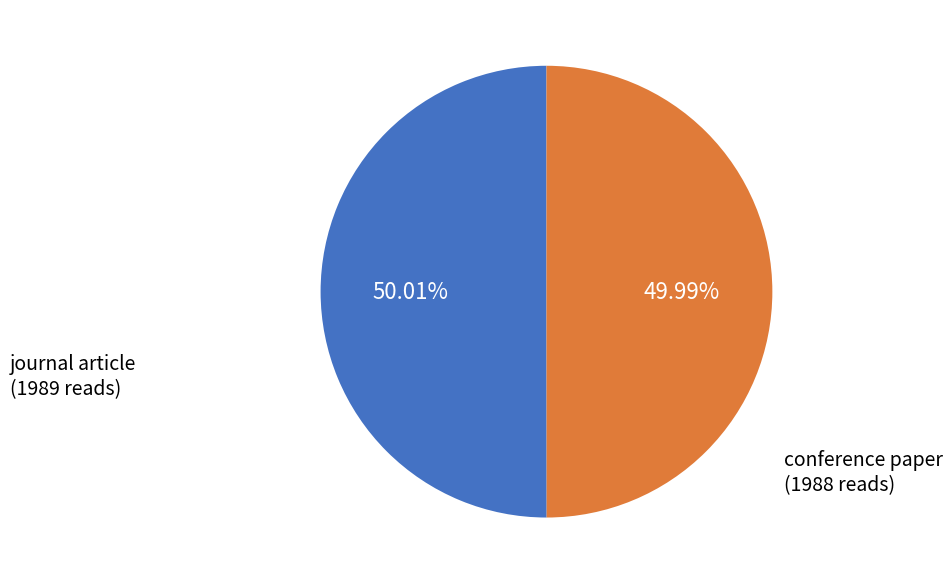

What percentage is the journal article slice, to the nearest percent?

50%